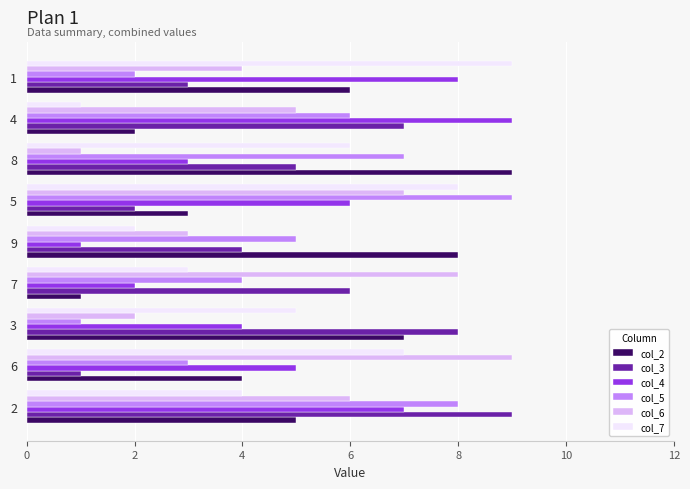

The value of col_4 at 9 is 1. True or false?

True